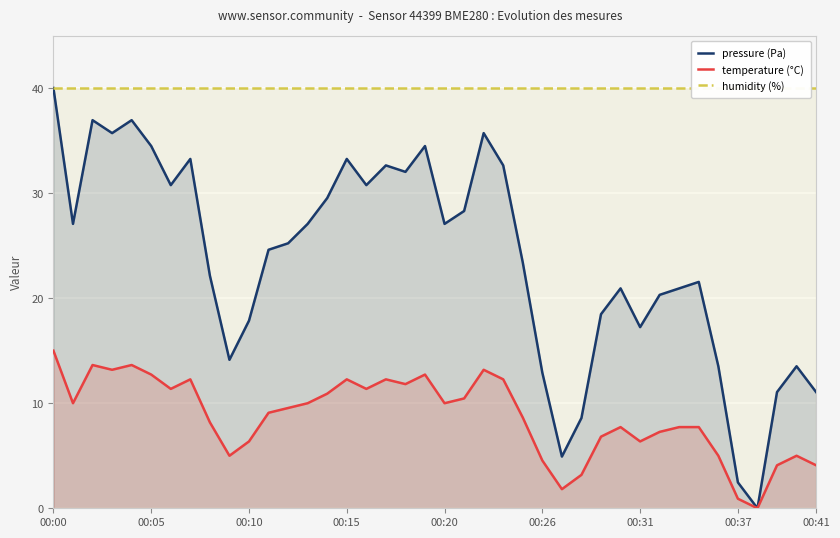

Is it true that pressure (Pa) equals 19.4 at 00:00?

False